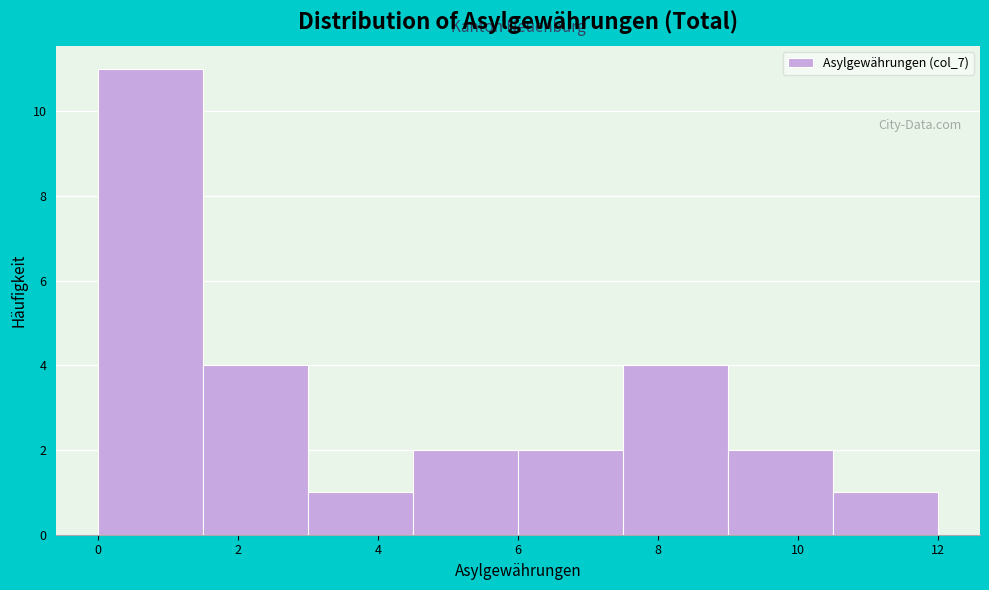

Reading left to right, list every bar in this chart as the range it spans on the x-axis followed by its height. Neither the bar edges nor the heights are printed on the chart, so give them approximately, as read against the axes.

0.0 to 1.5: 11
1.5 to 3.0: 4
3.0 to 4.5: 1
4.5 to 6.0: 2
6.0 to 7.5: 2
7.5 to 9.0: 4
9.0 to 10.5: 2
10.5 to 12.0: 1